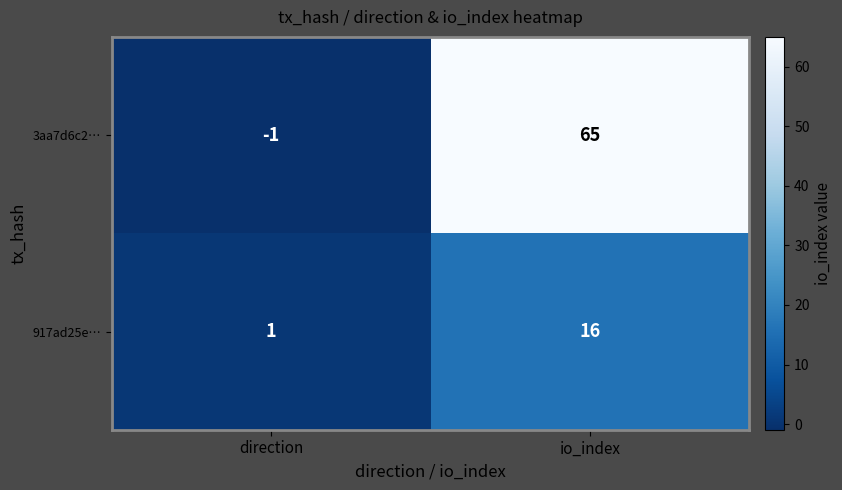

Reading right to left, transcribe all the data shown in this chart.

3aa7d6c2…: io_index=65	direction=-1
917ad25e…: io_index=16	direction=1